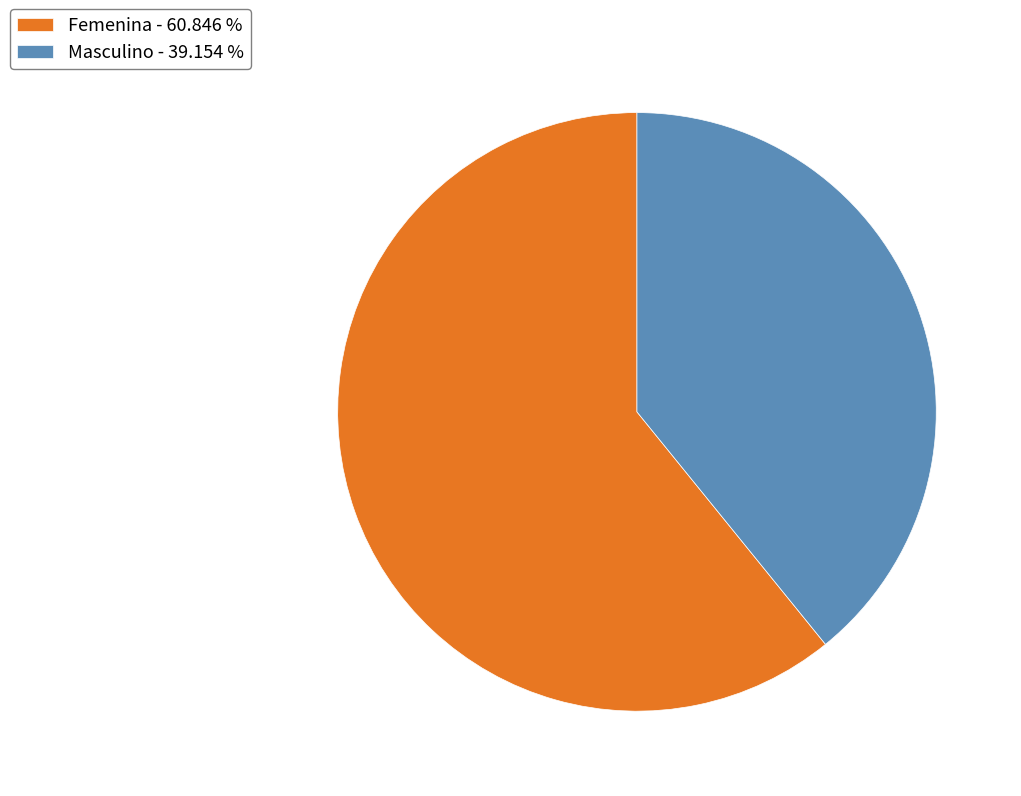

Is there any slice that represents more than half of the pie?

Yes